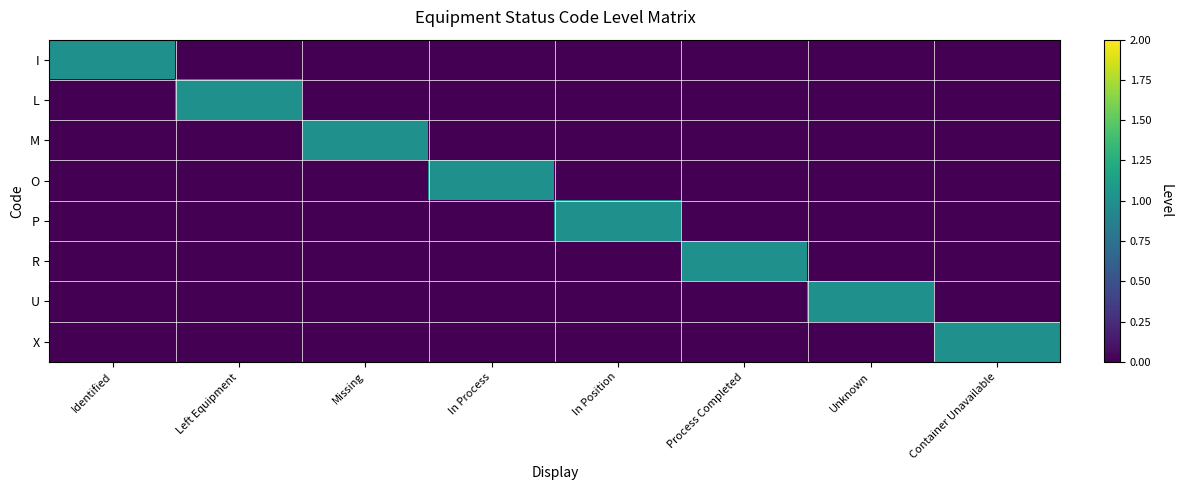

Which series has the largest total across all categories?

I